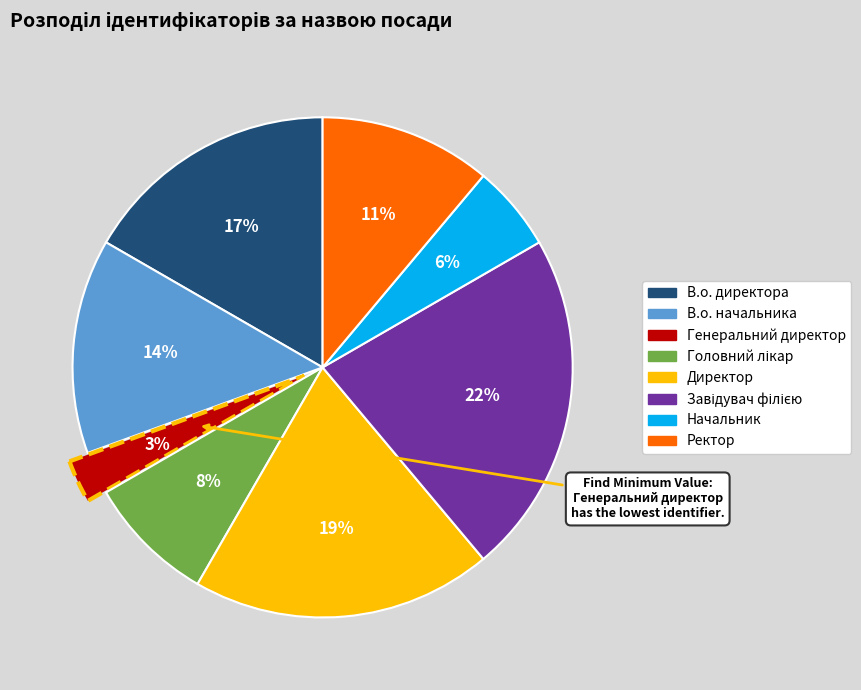

Count the number of slices in the pie.

8